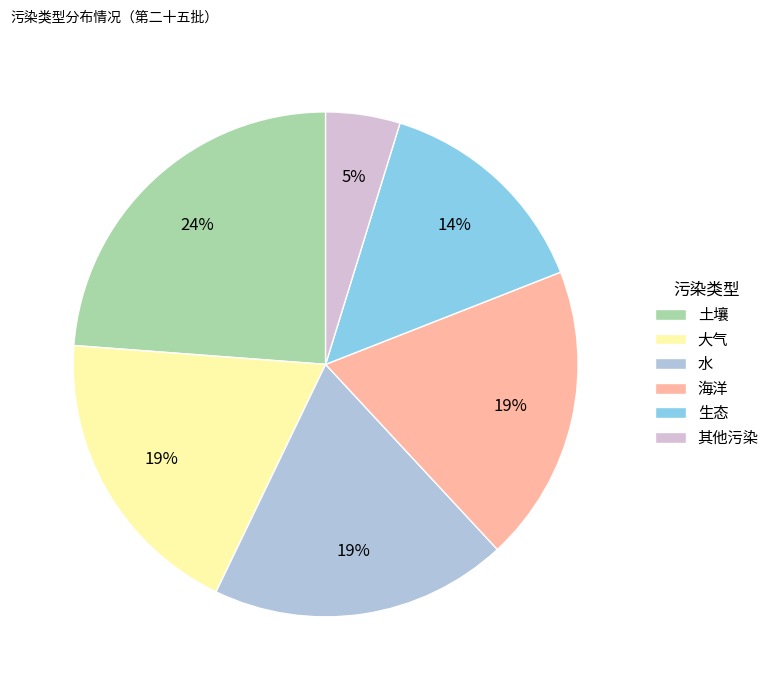

Count the number of slices in the pie.

6